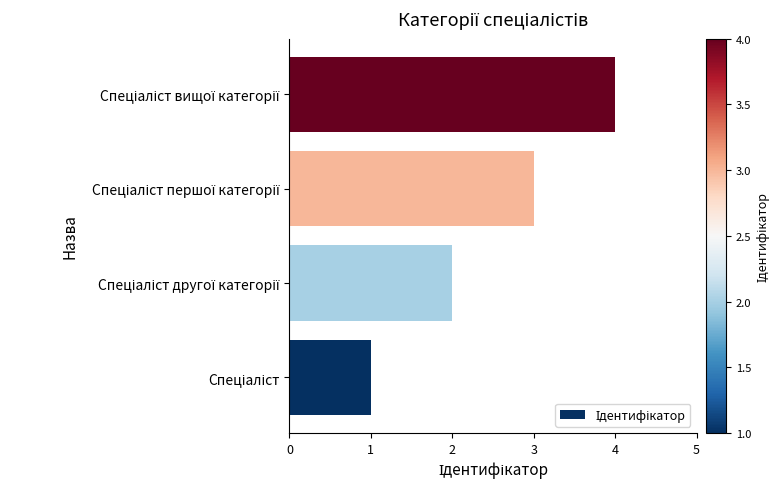

What is the greatest value displayed?

4